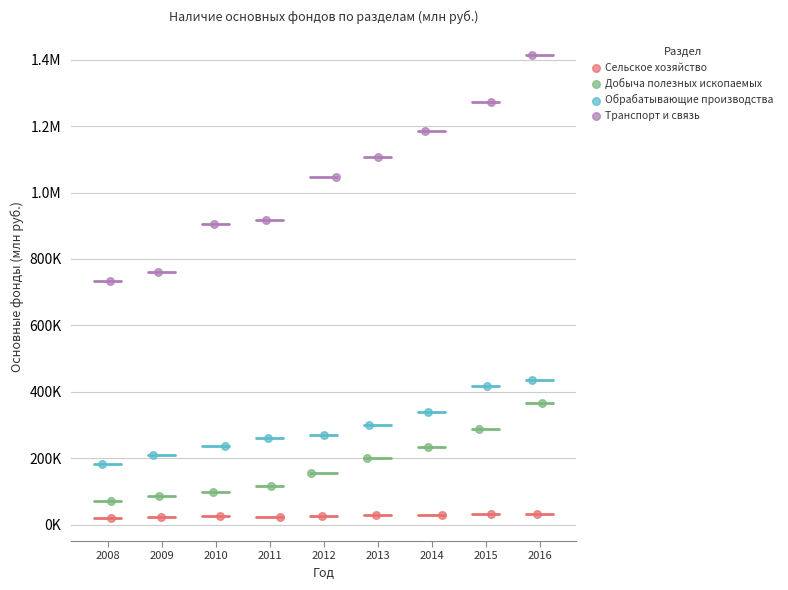

What are all the series names shown in the legend?

Сельское хозяйство, Добыча полезных ископаемых, Обрабатывающие производства, Транспорт и связь